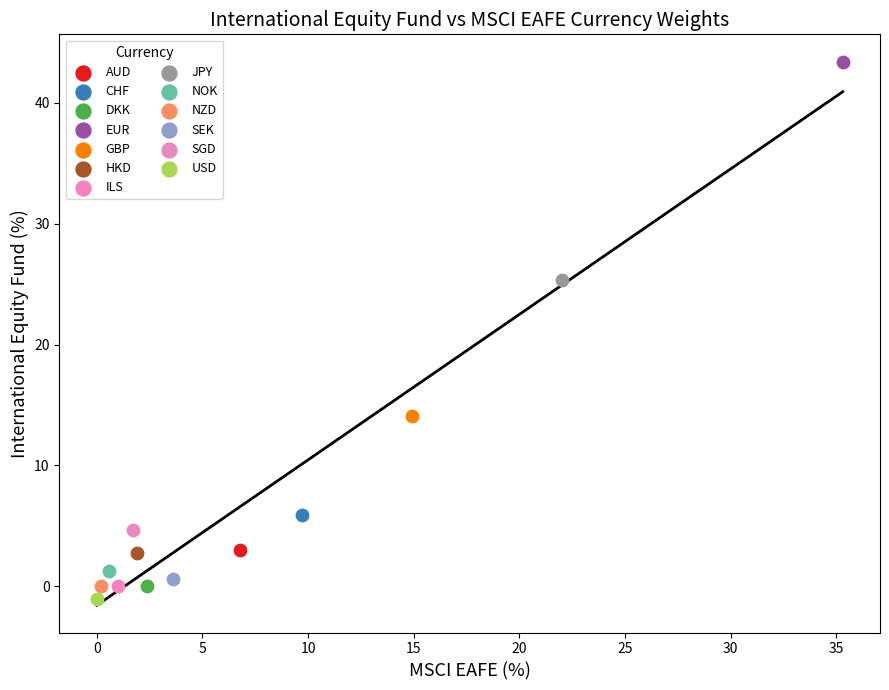

Which series contains the highest Y value?

EUR